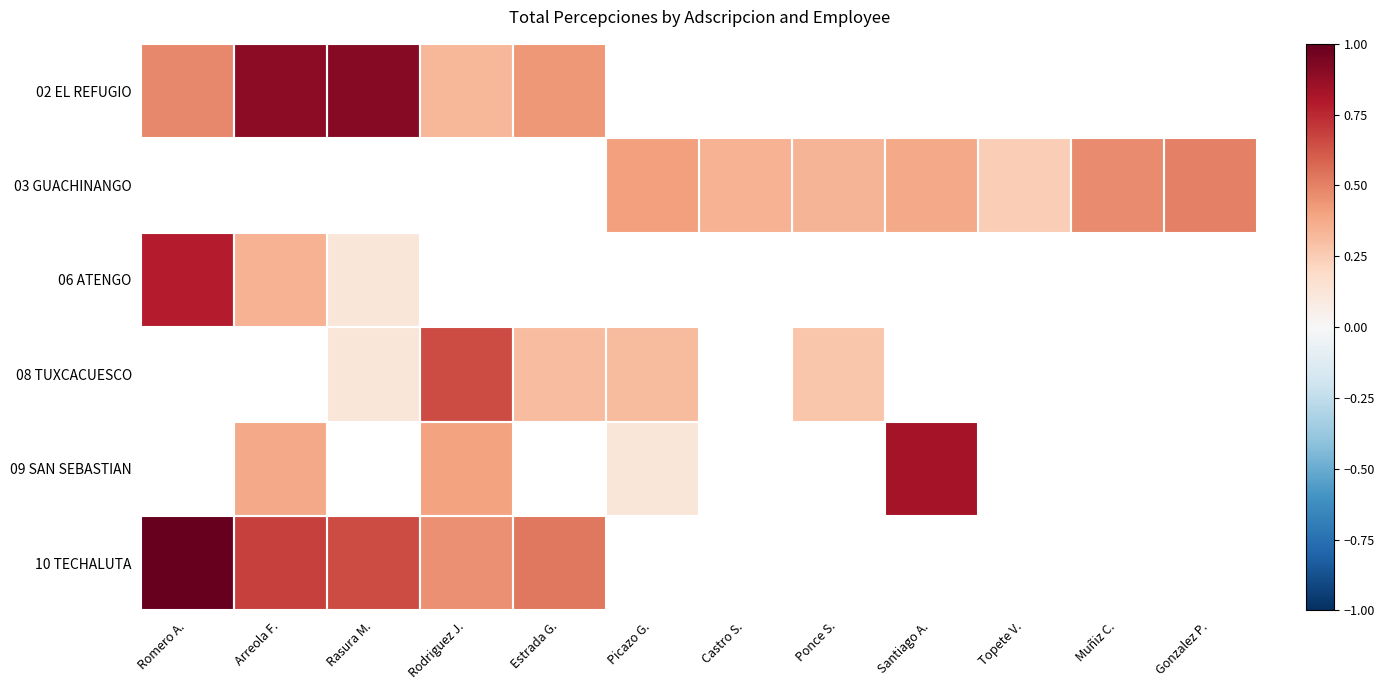

What is the greatest value displayed?

1.0